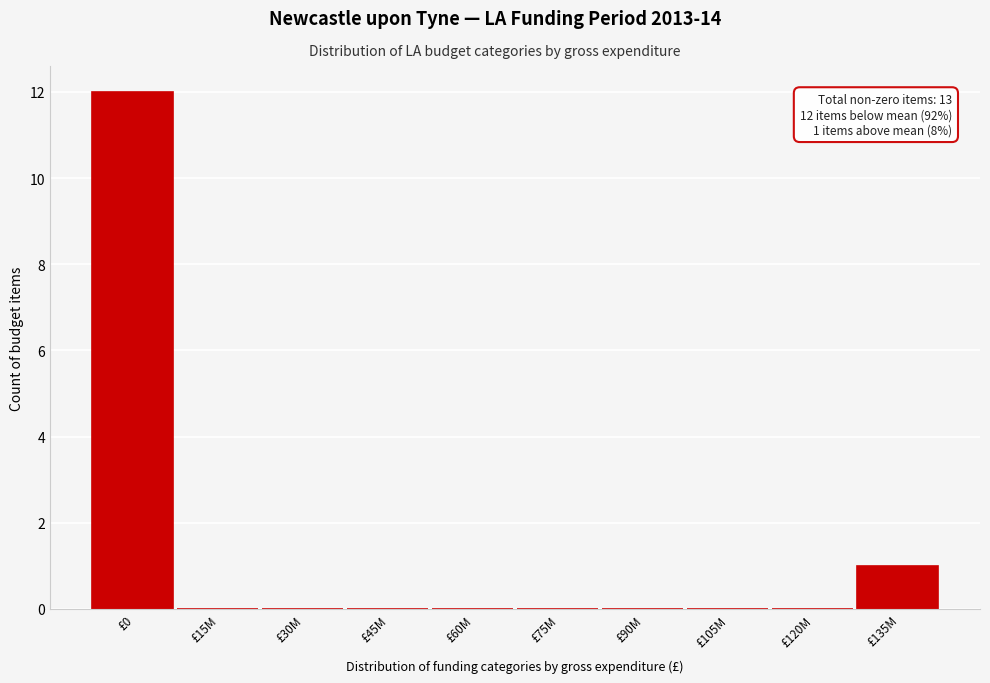

Reading left to right, list all the values displayed in this chart.

£0=12	£15M=0	£30M=0	£45M=0	£60M=0	£75M=0	£90M=0	£105M=0	£120M=0	£135M=1